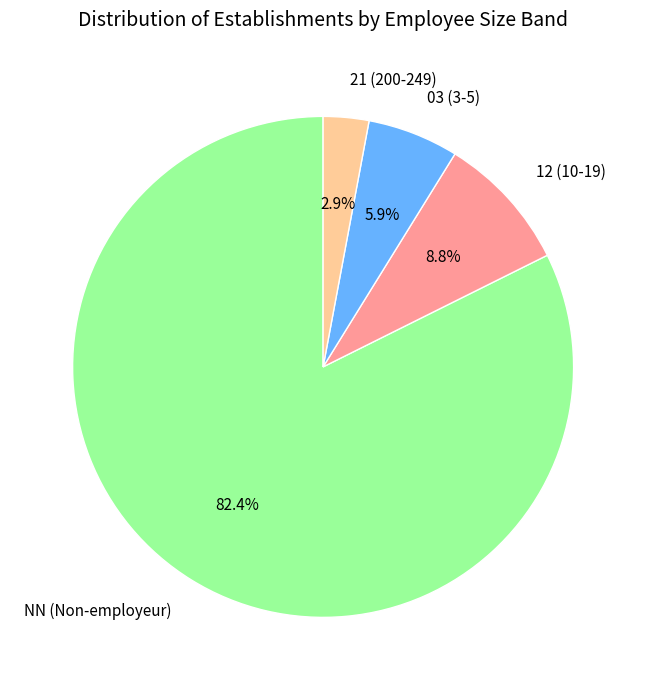

What is the ratio of the value at 12 (10-19) to the value at 21 (200-249)?

3.0